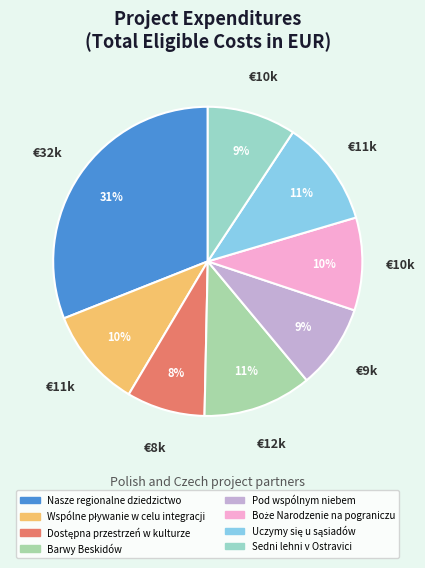

What is the largest slice in the pie chart?

Nasze regionalne dziedzictwo